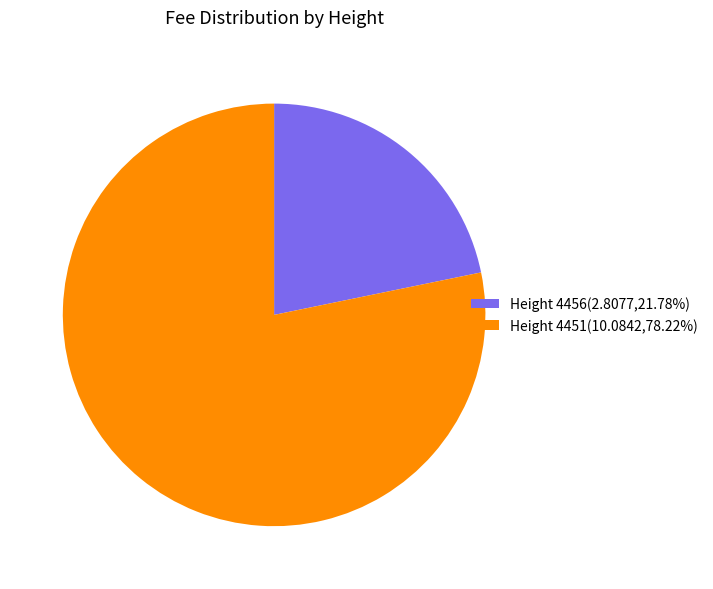

Combined, do Height 4456(2.8077,21.78%) and Height 4451(10.0842,78.22%) account for over 50%?

Yes